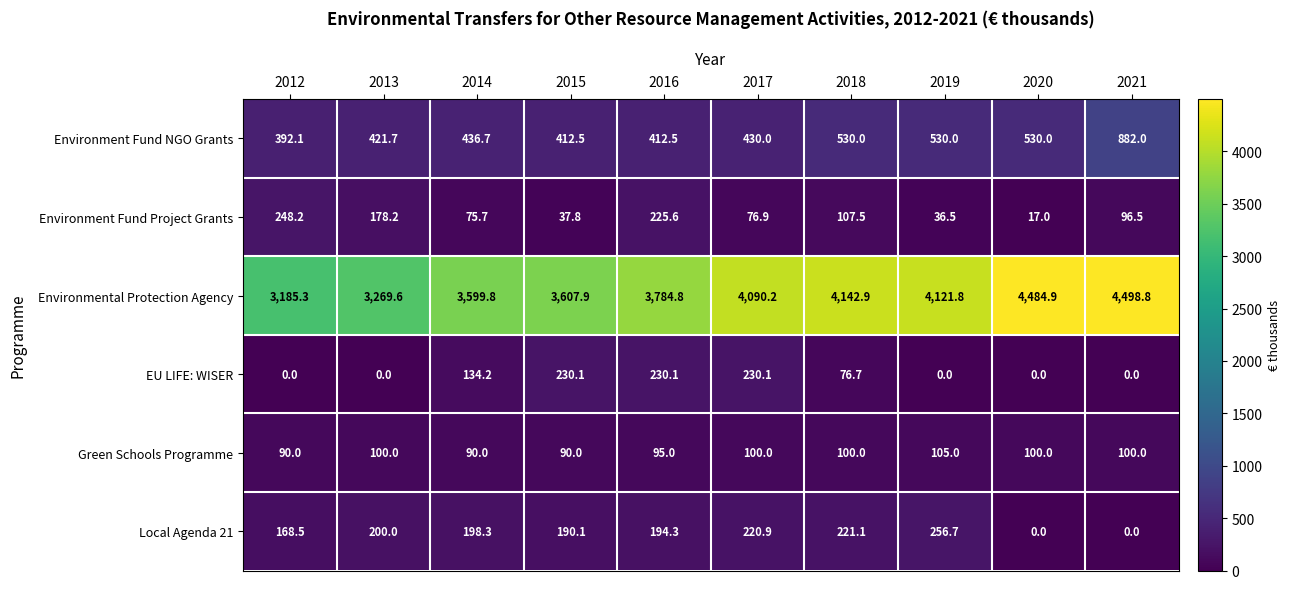

Count the Green Schools Programme values in the range 90 to 100.

9